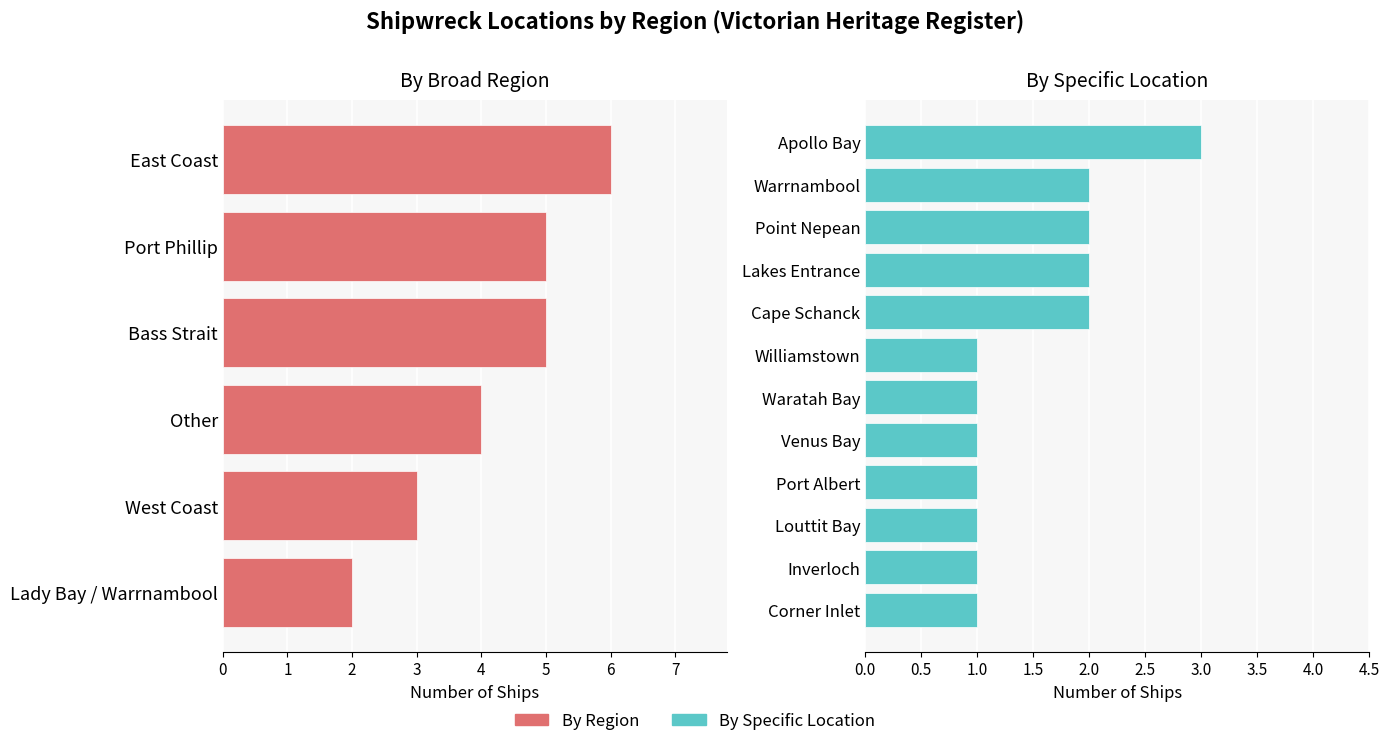

Which has a higher value, Bass Strait or East Coast?

East Coast